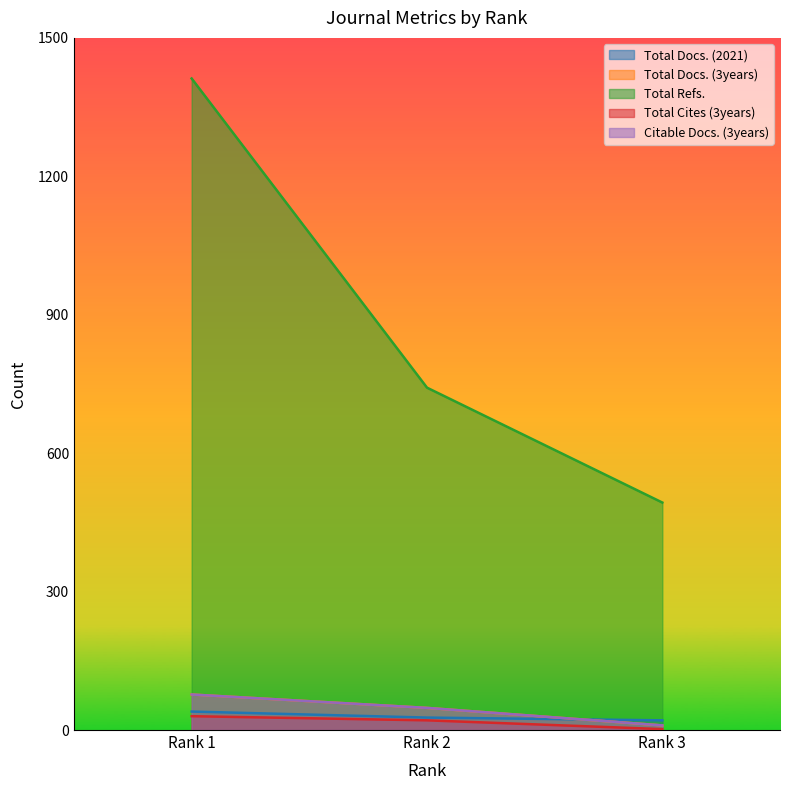

What is the average value of the Total Refs. series?

882